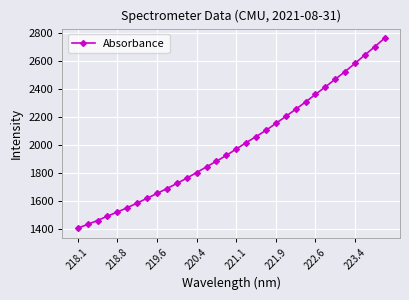

What is the average value?

1996.4